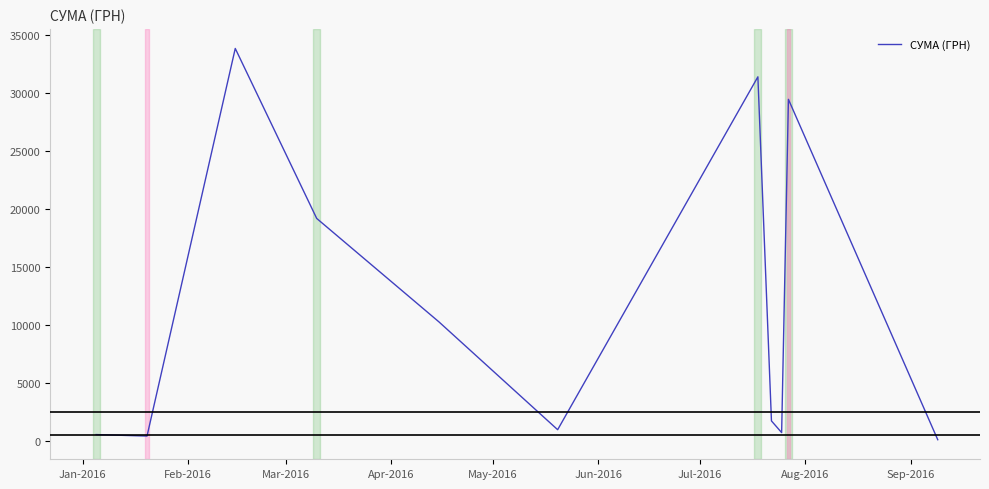

What is the greatest value displayed?

33805.6